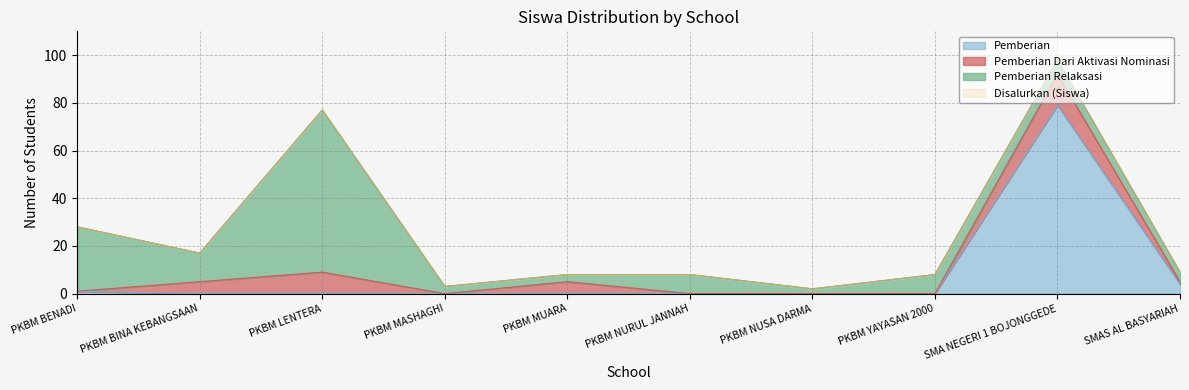

What is the value of the Disalurkan (Siswa) point at the 1st from the left?

28